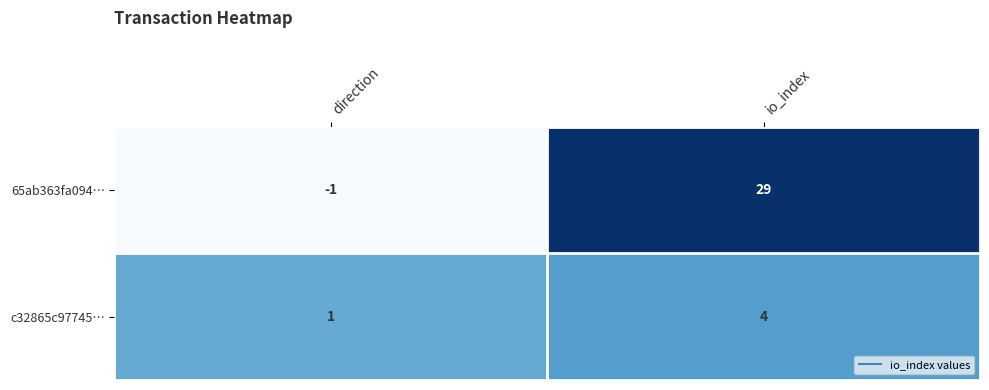

At how many categories does at least one series exceed 17?

1